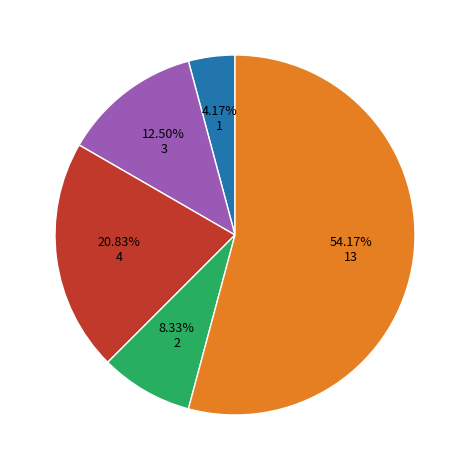

Is there a majority slice in this chart?

Yes